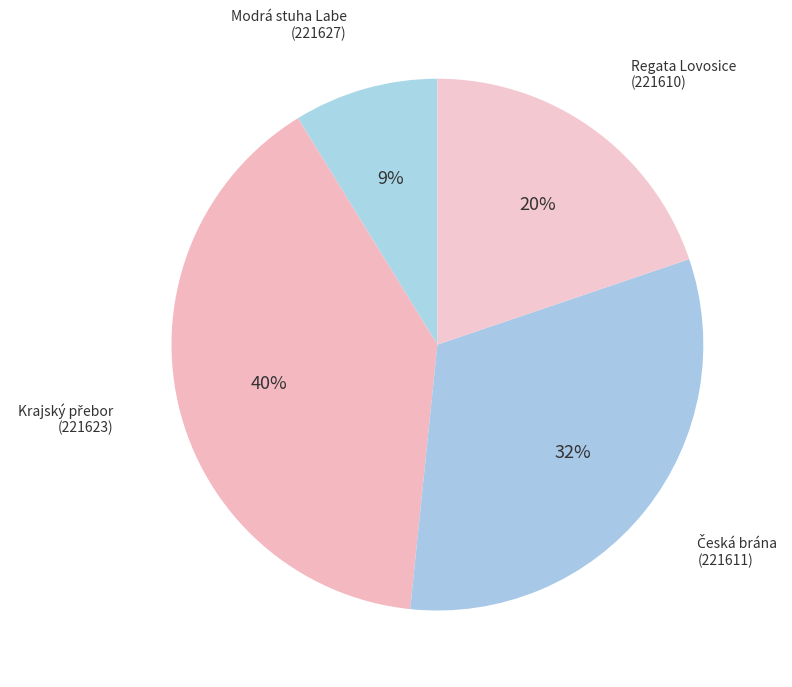

How many slices are in this pie chart?

4